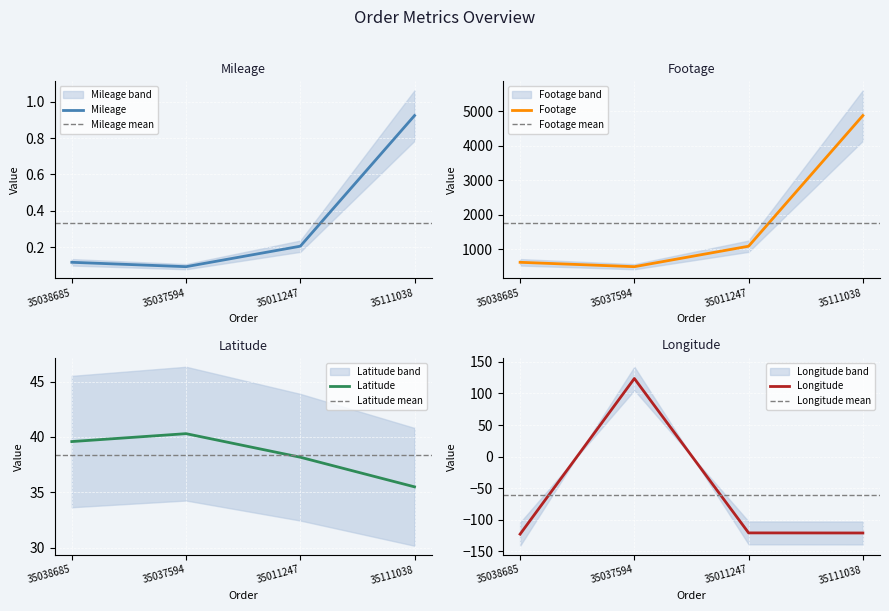

Where do Longitude and Mileage first cross each other?

35038685 and 35037594